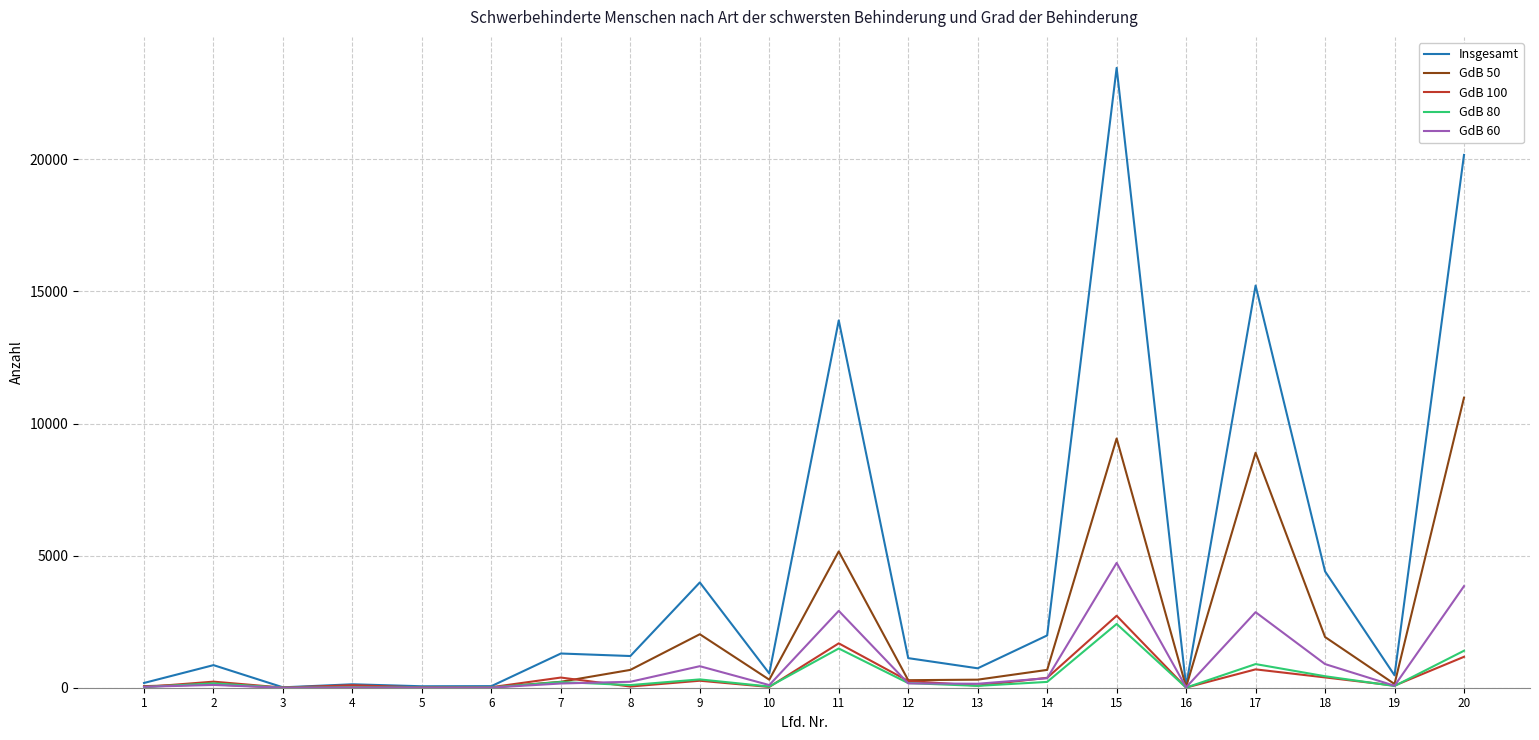

What is the greatest value displayed?

23465